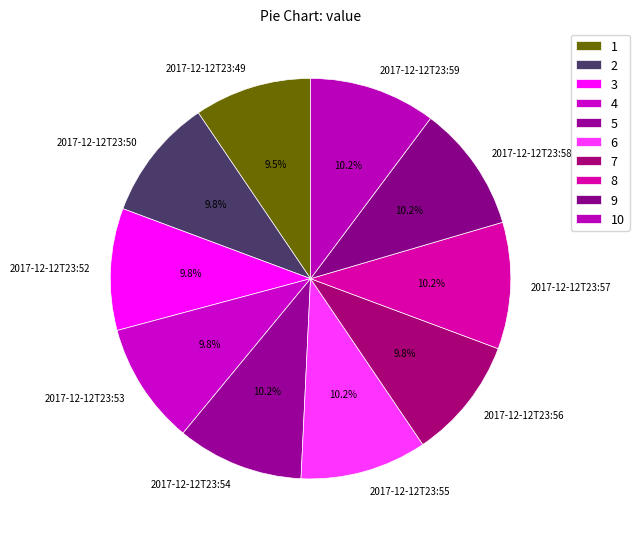

What percentage is the 2017-12-12T23:52 slice, to the nearest percent?

10%